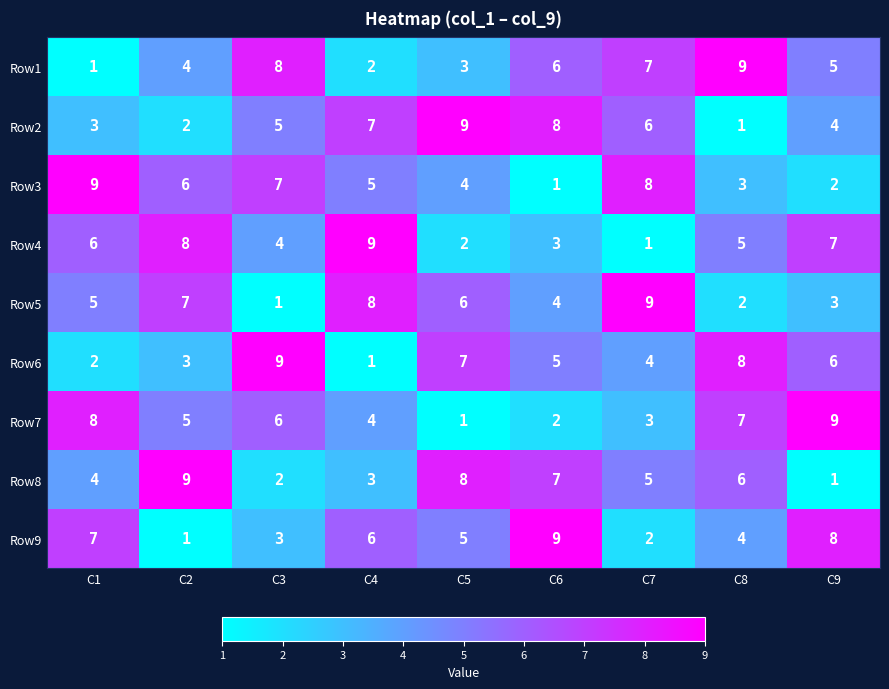

Count the number of data series in this chart.

9